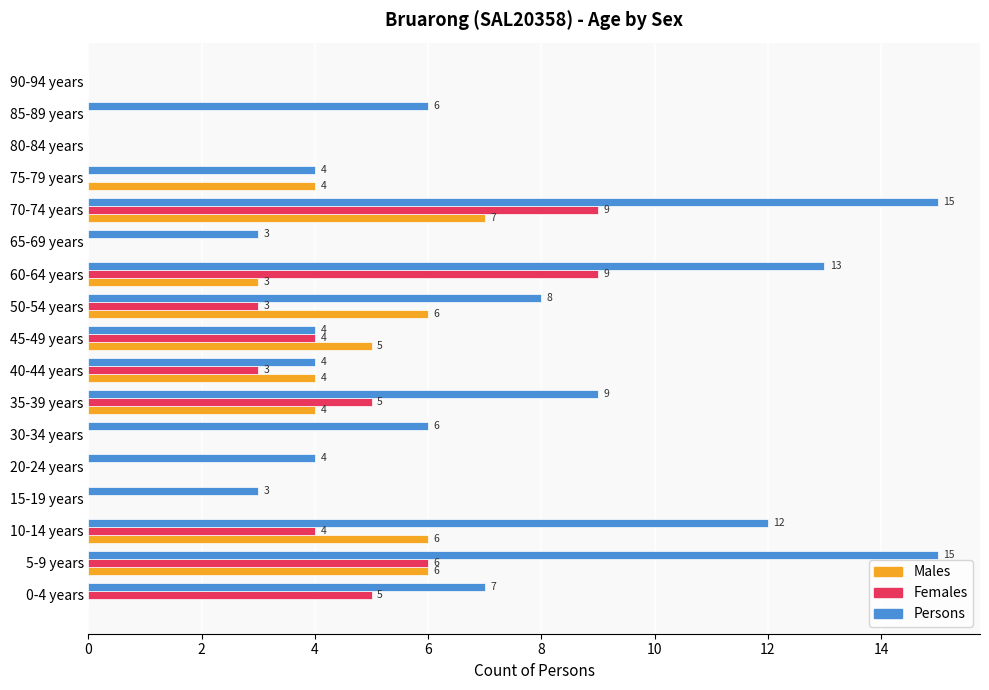

How many values in Females are above zero?

9